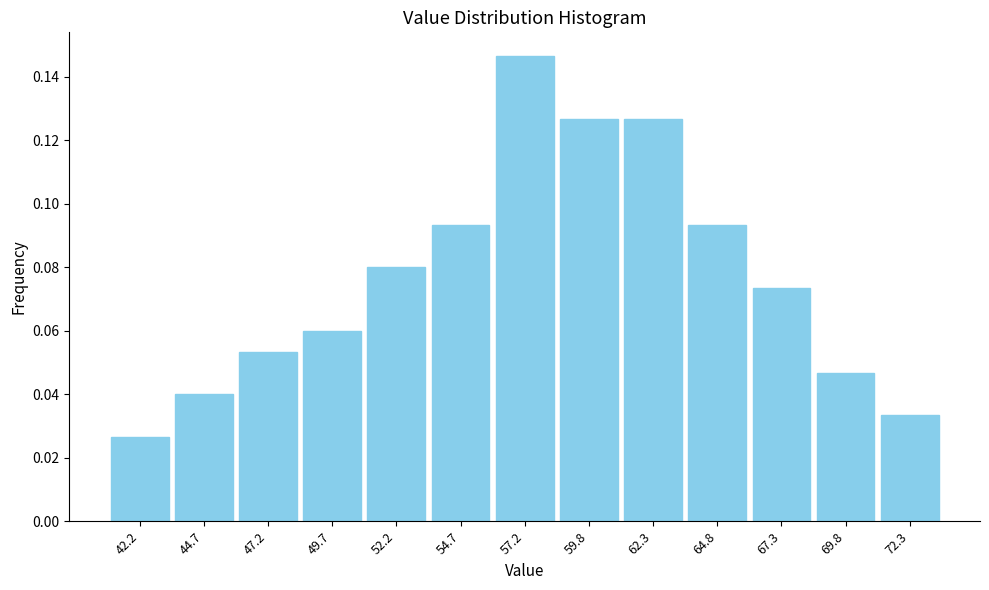

Which category has the highest value across all series?

57.2